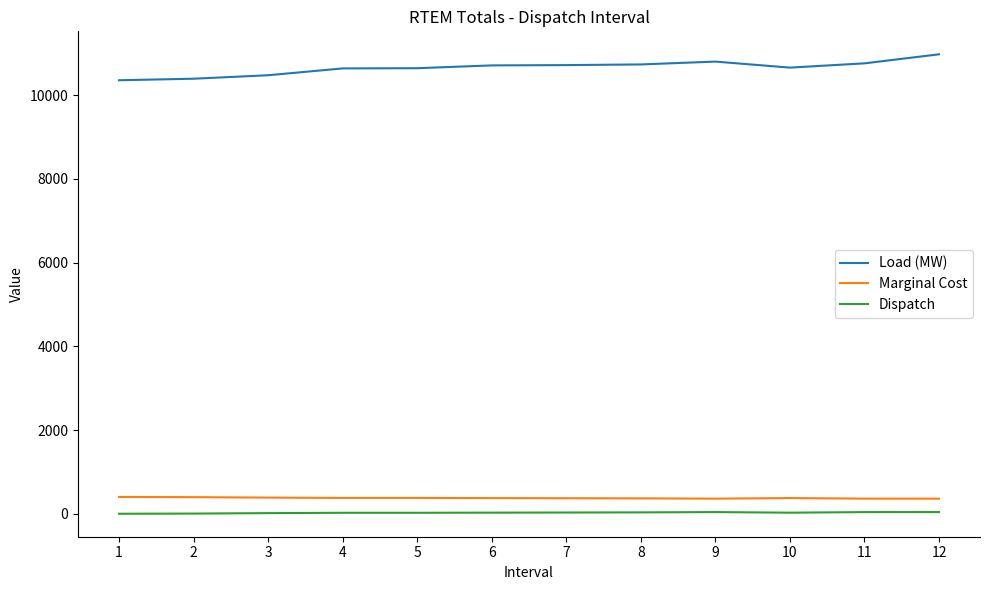

True or false: Dispatch and Marginal Cost intersect in this chart.

False